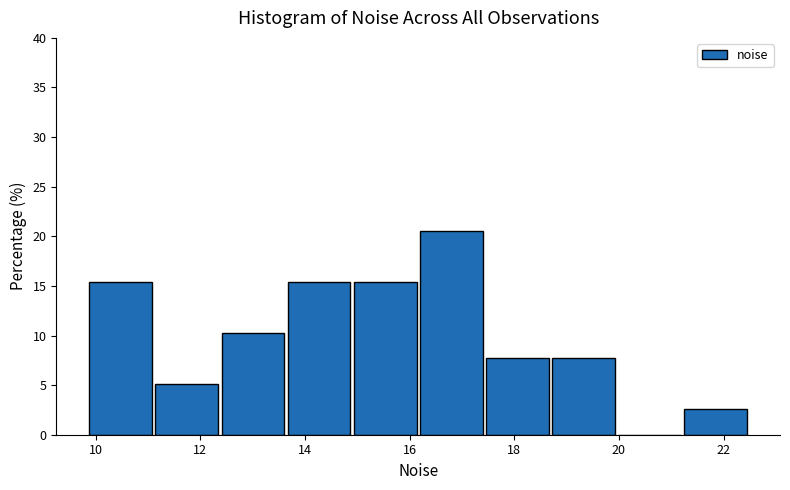

How tall is the bar that spans 16.2 to 17.4 on the x-axis? Neither the bar edges nor the heights are printed on the chart, so give them approximately, as read against the axes.

20.5